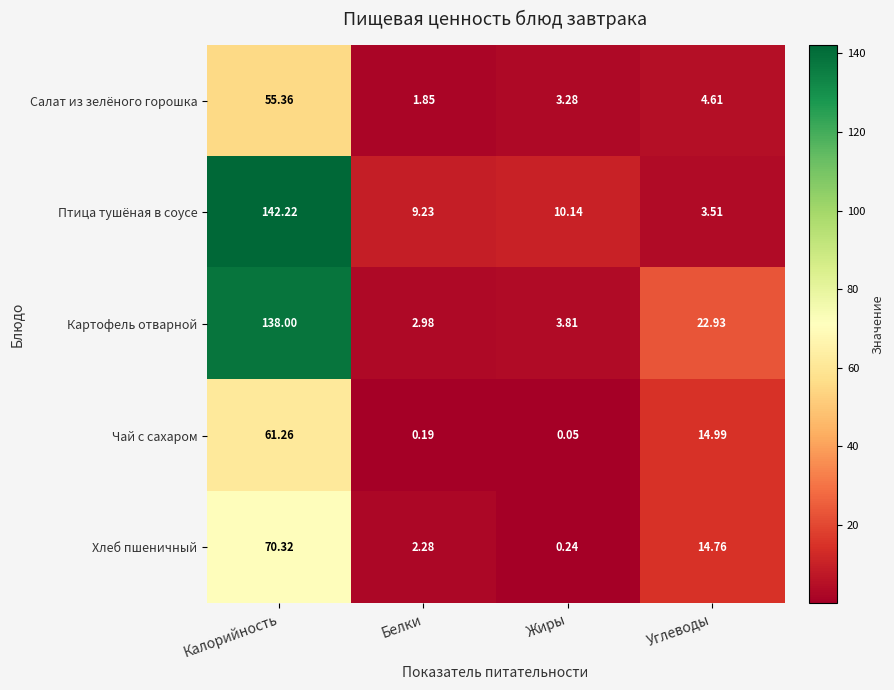

At which label is Картофель отварной closest to 70?

Углеводы